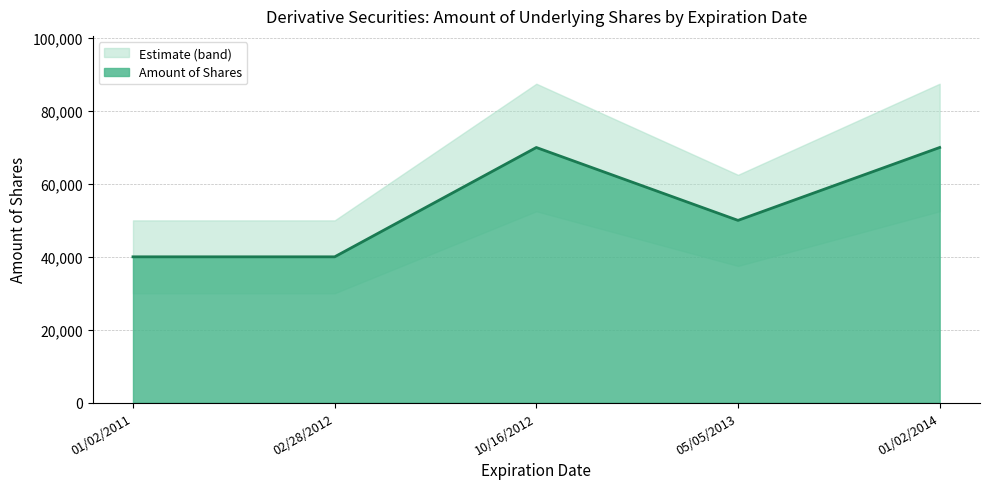

Reading left to right, extract all data points from this chart.

40000	40000	70000	50000	70000